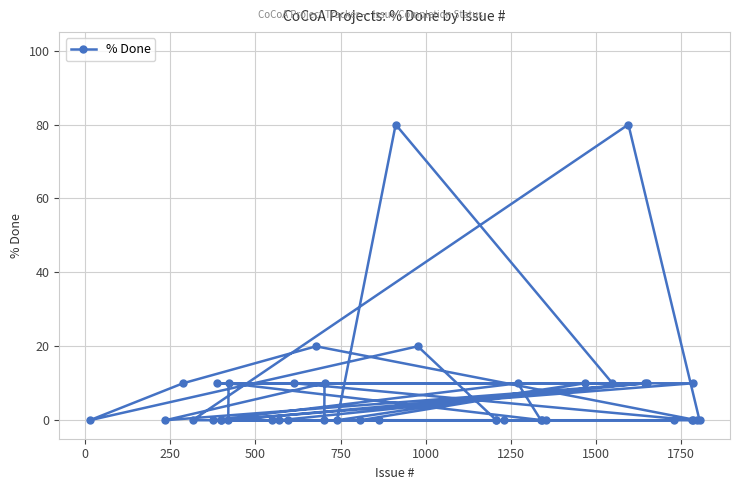

Reading left to right, transcribe all the data shown in this chart.

0	0	10	0	0	10	0	0	0	10	0	0	0	10	20	0	10	0	0	0	80	20	0	0	0	10	0	0	0	10	10	80	10	10	0	0	0	10	0	0